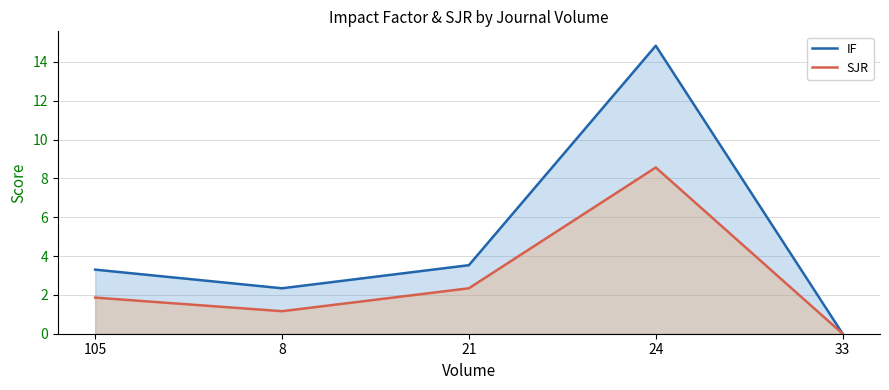

Reading right to left, list all the values displayed in this chart.

IF: 33=0.0	24=14.8	21=3.5	8=2.3	105=3.3
SJR: 33=0.0	24=8.6	21=2.3	8=1.2	105=1.9